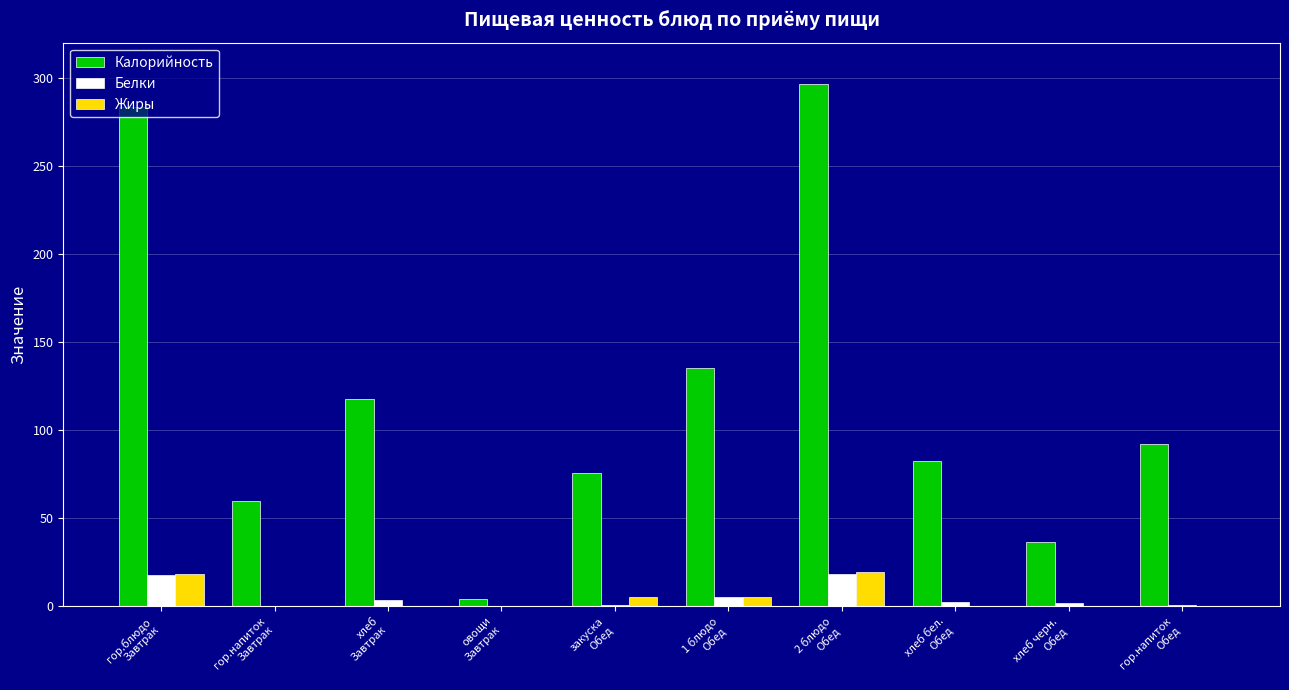

What is the highest value of the Белки series?

18.4